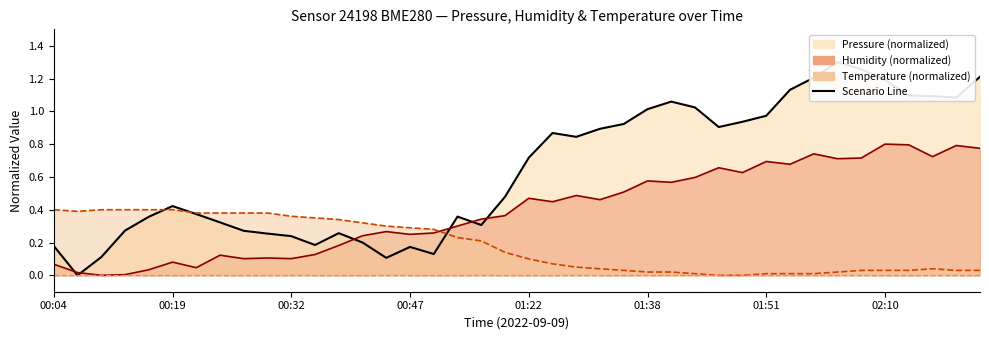

What is the label of the 30th point from the right?

00:32